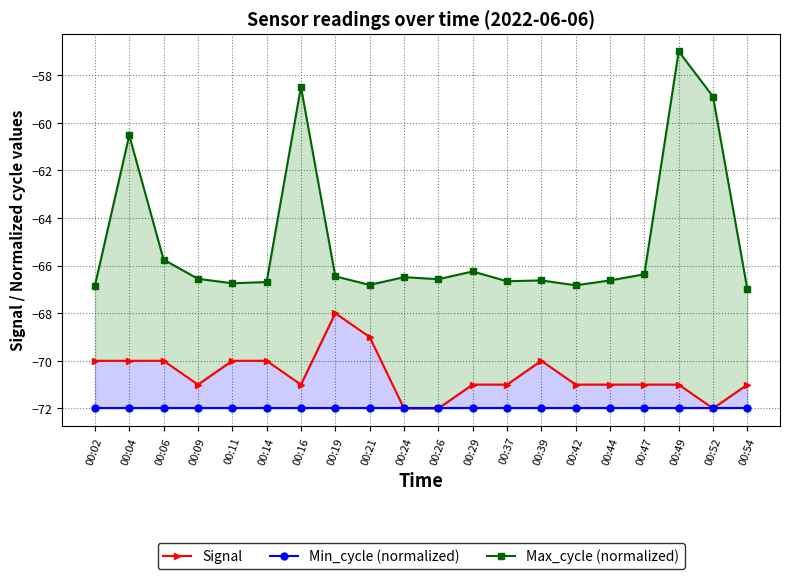

Which has a higher value, 00:26 or 00:16?

00:16